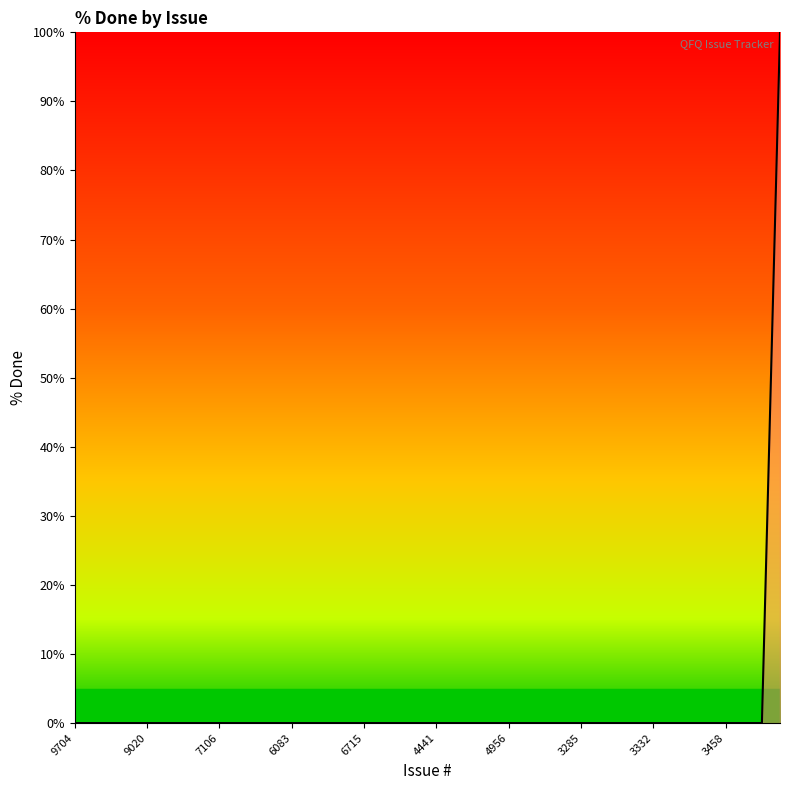

What is the maximum value shown in the chart?

100